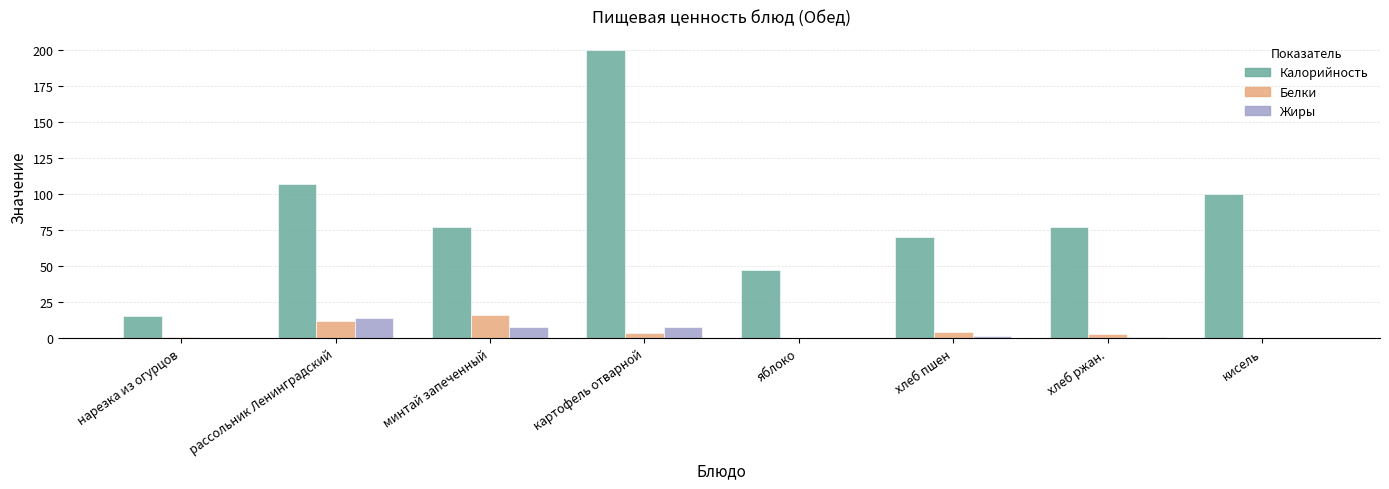

Which category has the highest value in the Белки series?

минтай запеченный